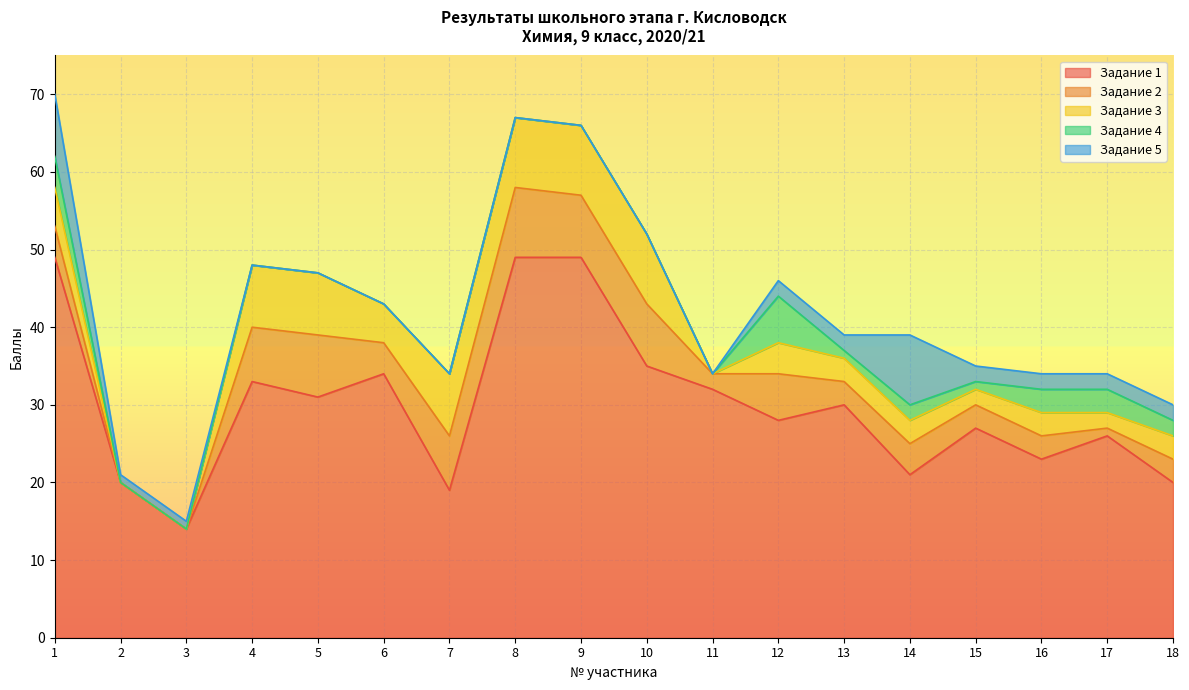

Which series has the largest range (max minus min)?

Задание 1